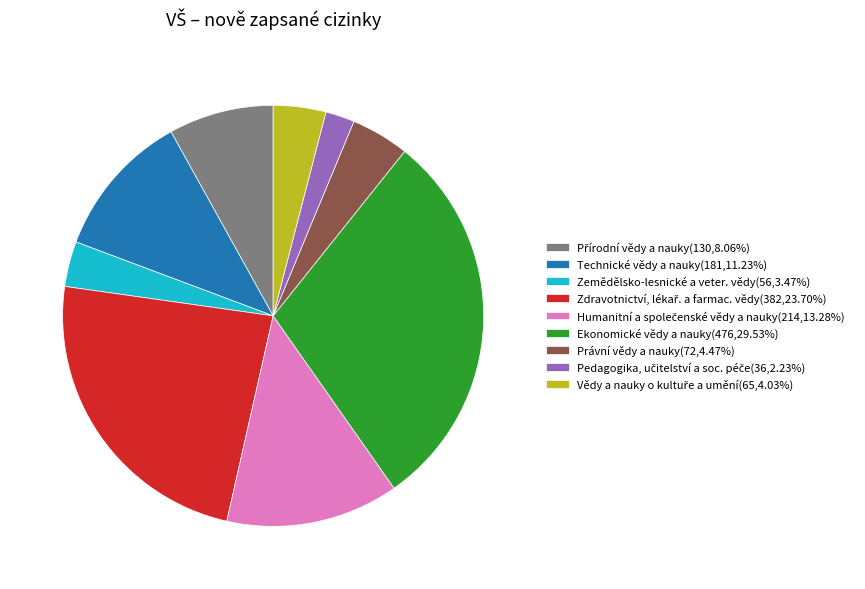

Does any single category account for the majority?

No